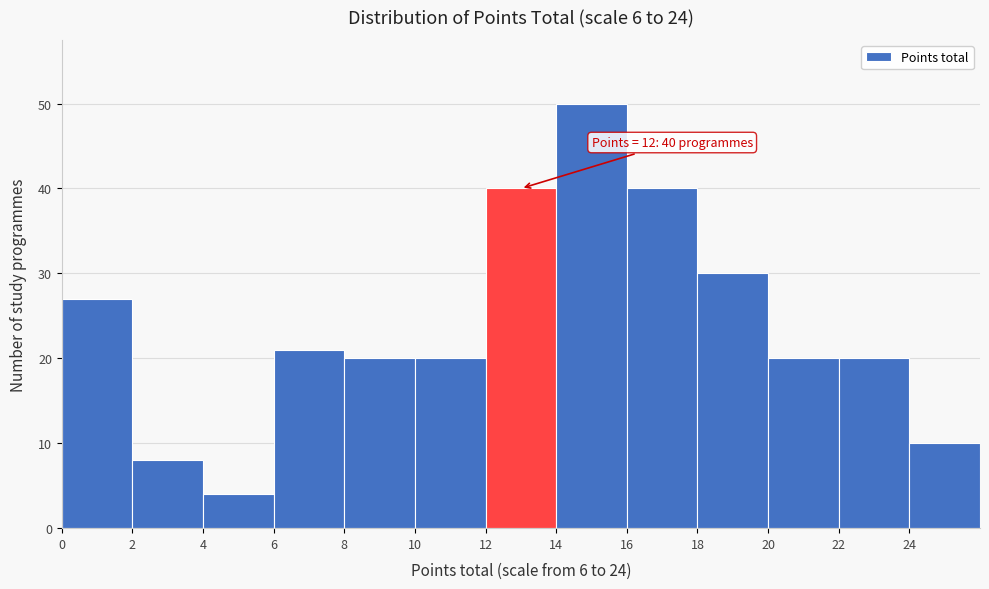

Over which range of the x-axis is the bar tallest?

14 to 16